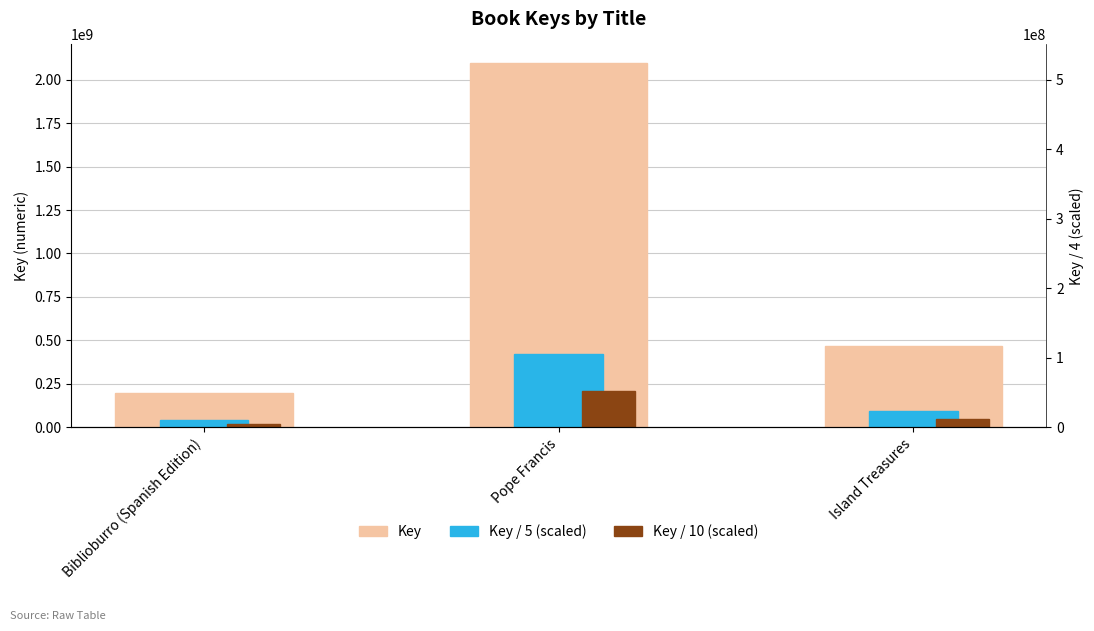

What position from the right is Island Treasures?

1